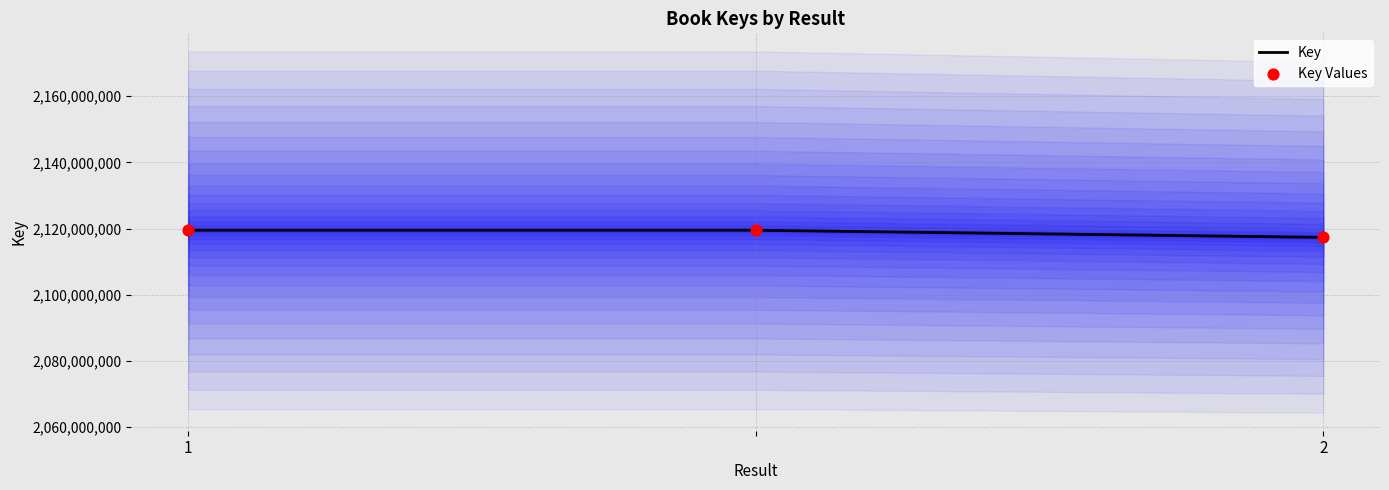

Which series reaches the maximum Y coordinate?

Key